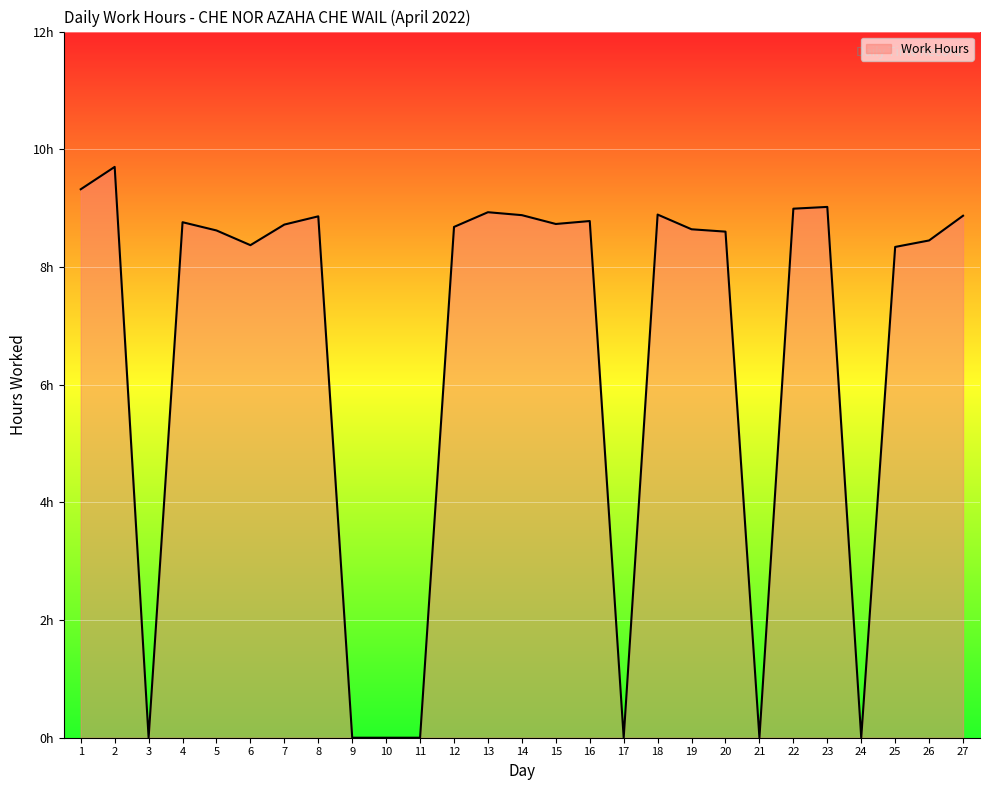

True or false: there are more than 1 points higher than both neighbors.

True